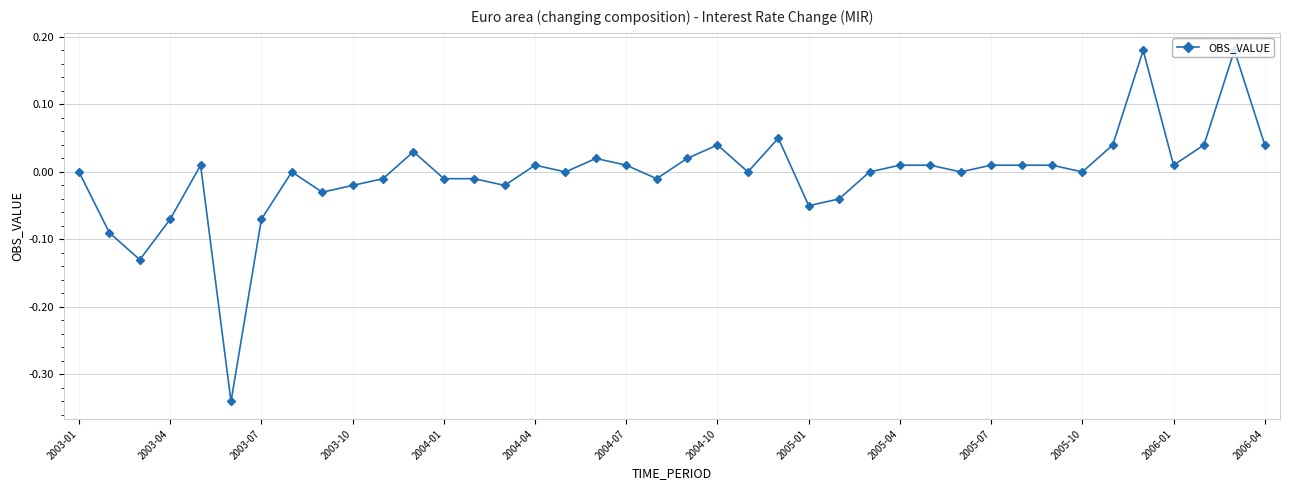

True or false: there are more than 0 points higher than both neighbors.

True